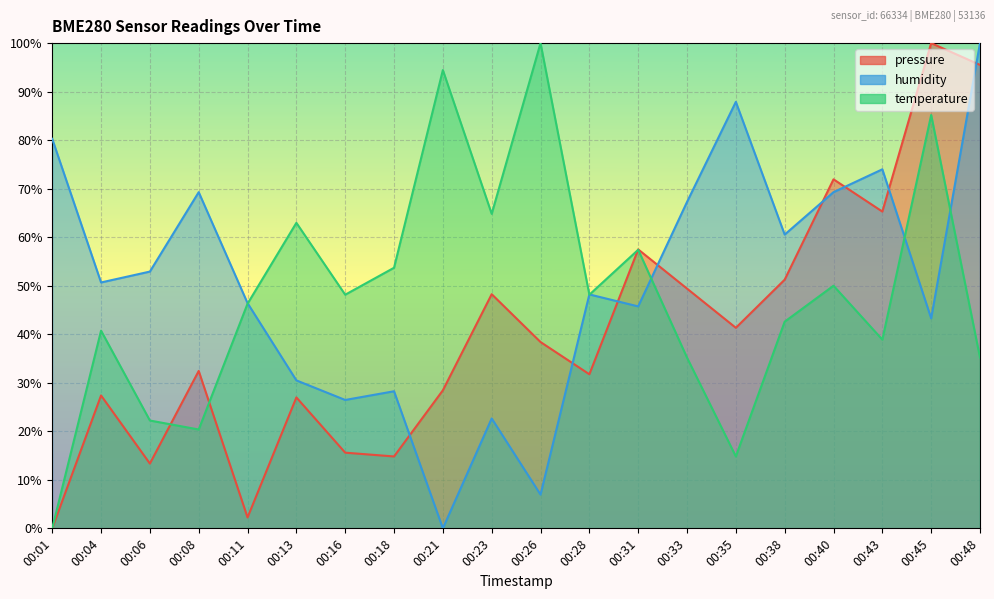

Rank the series by their average value, from lowest to highest.

pressure, temperature, humidity